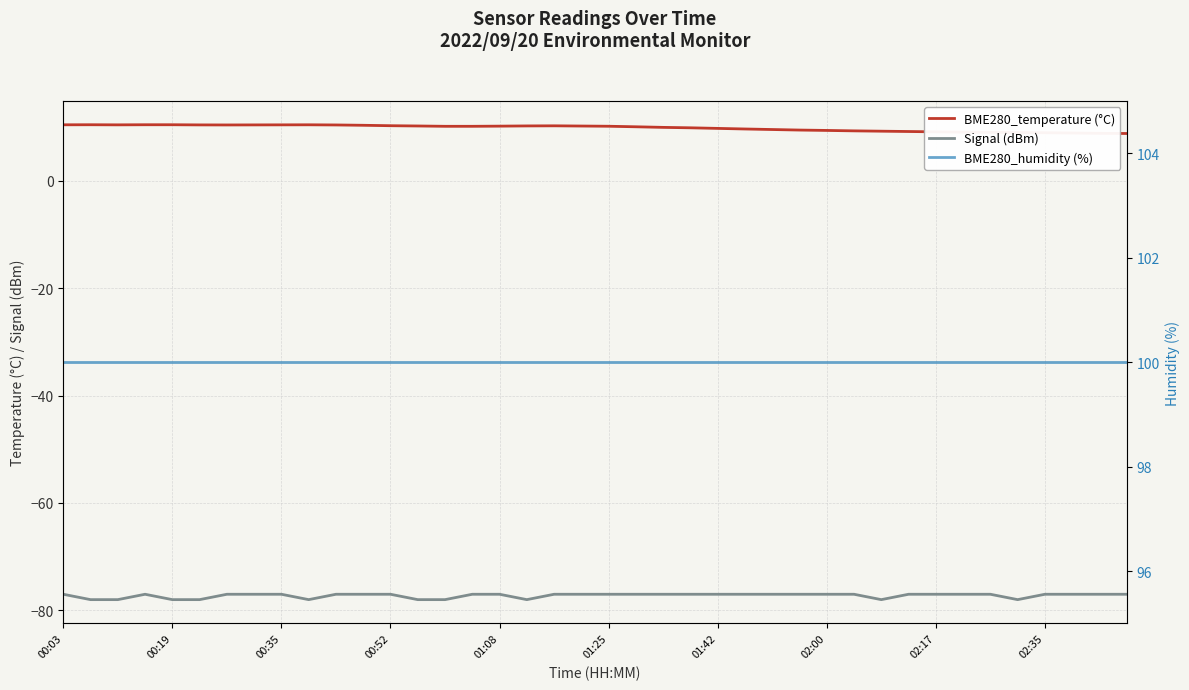

What is the value of the BME280_temperature (°C) point at the 22nd from the left?

10.1